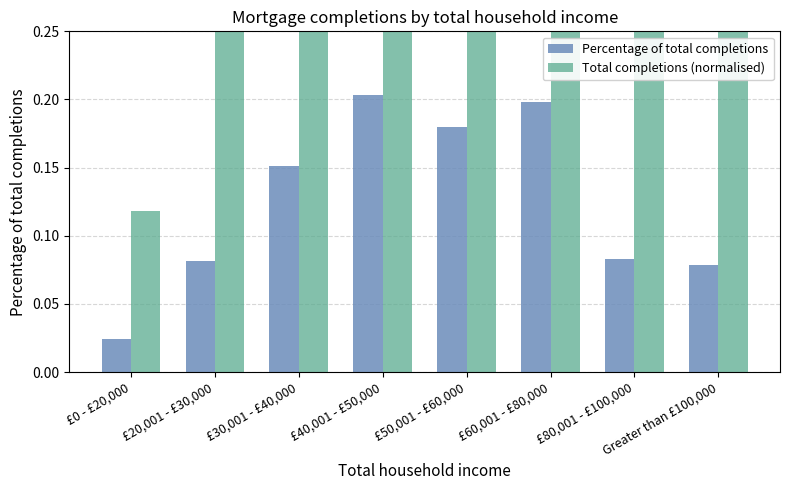

Reading left to right, what are all the values shown in this chart?

Percentage of total completions: £0 - £20,000=0.0	£20,001 - £30,000=0.1	£30,001 - £40,000=0.2	£40,001 - £50,000=0.2	£50,001 - £60,000=0.2	£60,001 - £80,000=0.2	£80,001 - £100,000=0.1	Greater than £100,000=0.1
Total completions (normalised): £0 - £20,000=0.1	£20,001 - £30,000=0.4	£30,001 - £40,000=0.7	£40,001 - £50,000=1.0	£50,001 - £60,000=0.9	£60,001 - £80,000=1.0	£80,001 - £100,000=0.4	Greater than £100,000=0.4